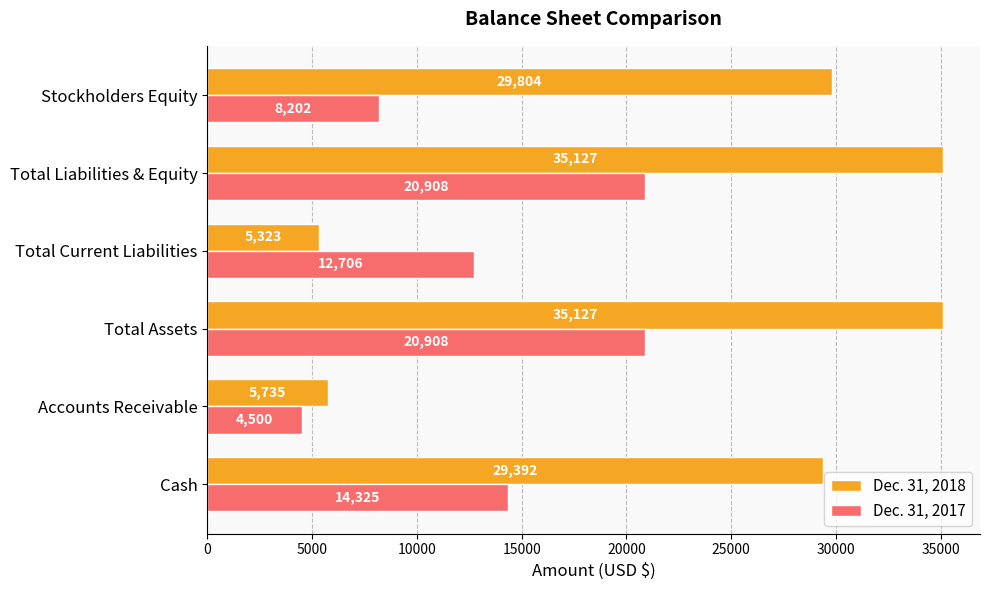

Rank the series by their maximum value, from lowest to highest.

Dec. 31, 2017, Dec. 31, 2018